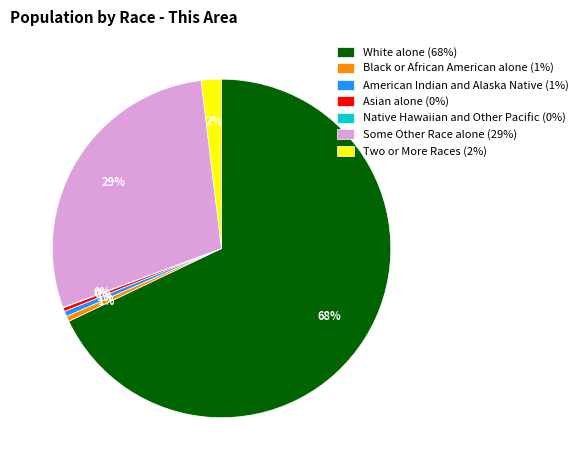

Is there any slice that represents more than half of the pie?

Yes